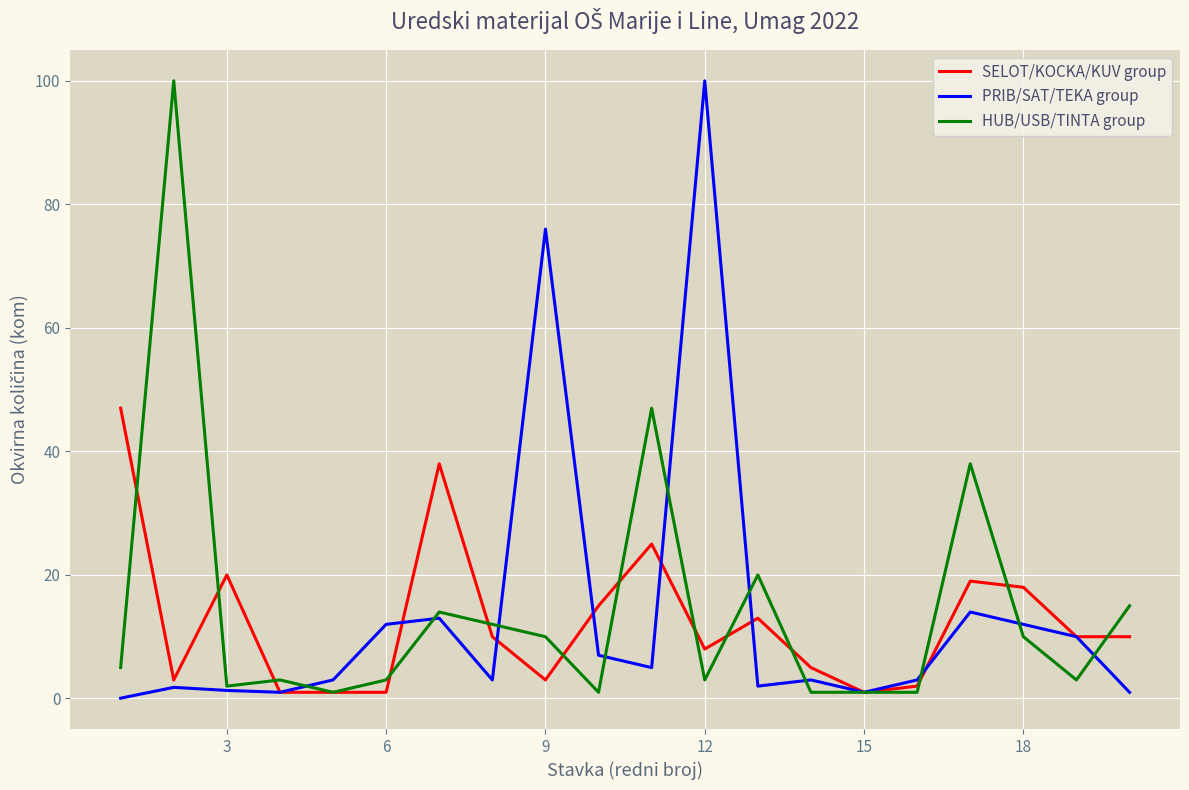

What is the maximum value shown in the chart?

100.0